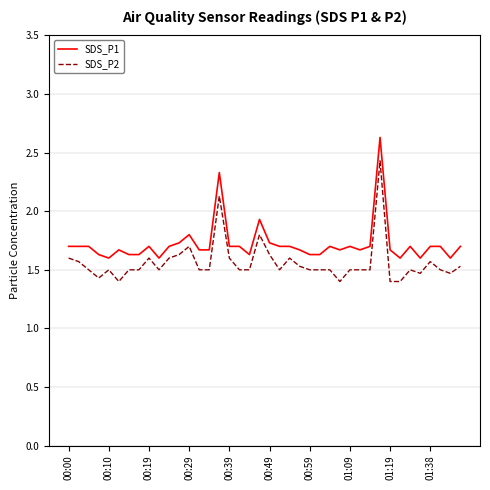

What is the lowest value of the SDS_P2 series?

1.4